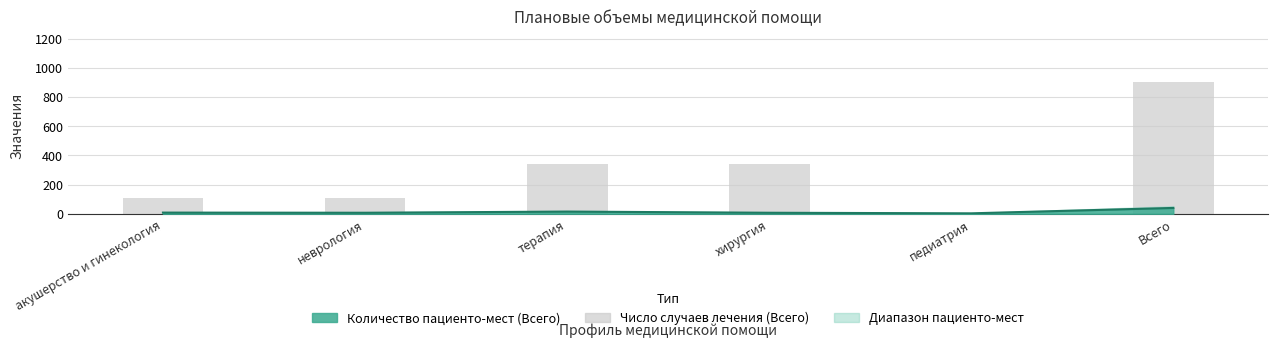

Reading right to left, transcribe all the data shown in this chart.

900	0	340	340	110	110